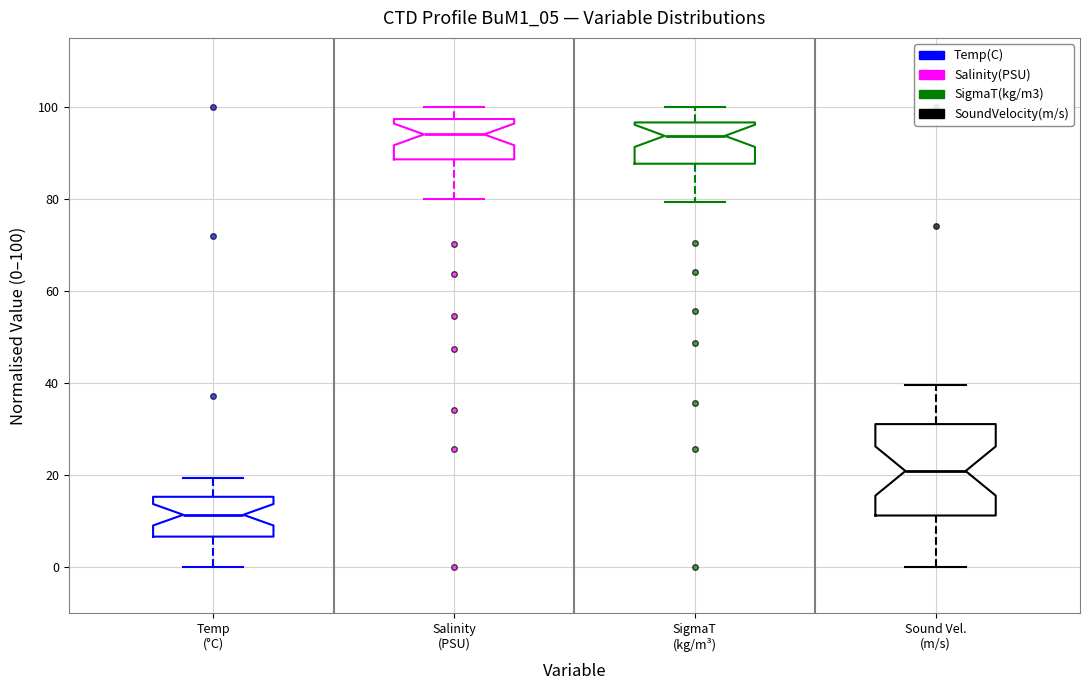

Reading left to right, transcribe this box plot: for each box, give where its median line is, the range the box spans, and where its two whiskers end, as read against the y-axis. The values are not printed on the chart, so give them approximately, as read against the axis.

Temp (°C): median 12, box 6 to 16, whiskers 0 to 20
Salinity (PSU): median 94, box 88 to 98, whiskers 80 to 100
SigmaT (kg/m³): median 94, box 88 to 96, whiskers 80 to 100
Sound Vel. (m/s): median 20, box 12 to 32, whiskers 0 to 40